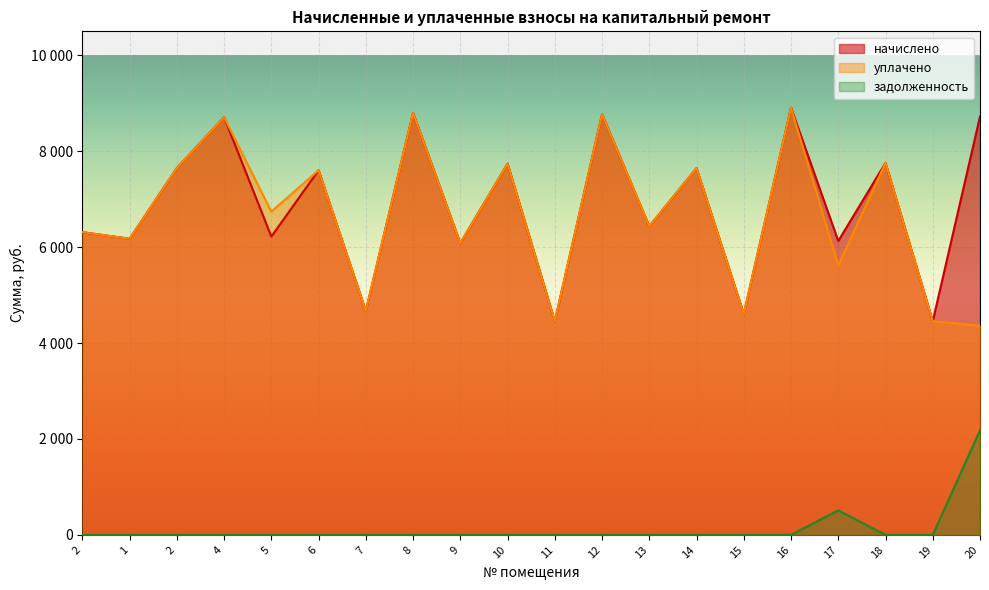

What is the total value across all series at 2?

12625.9